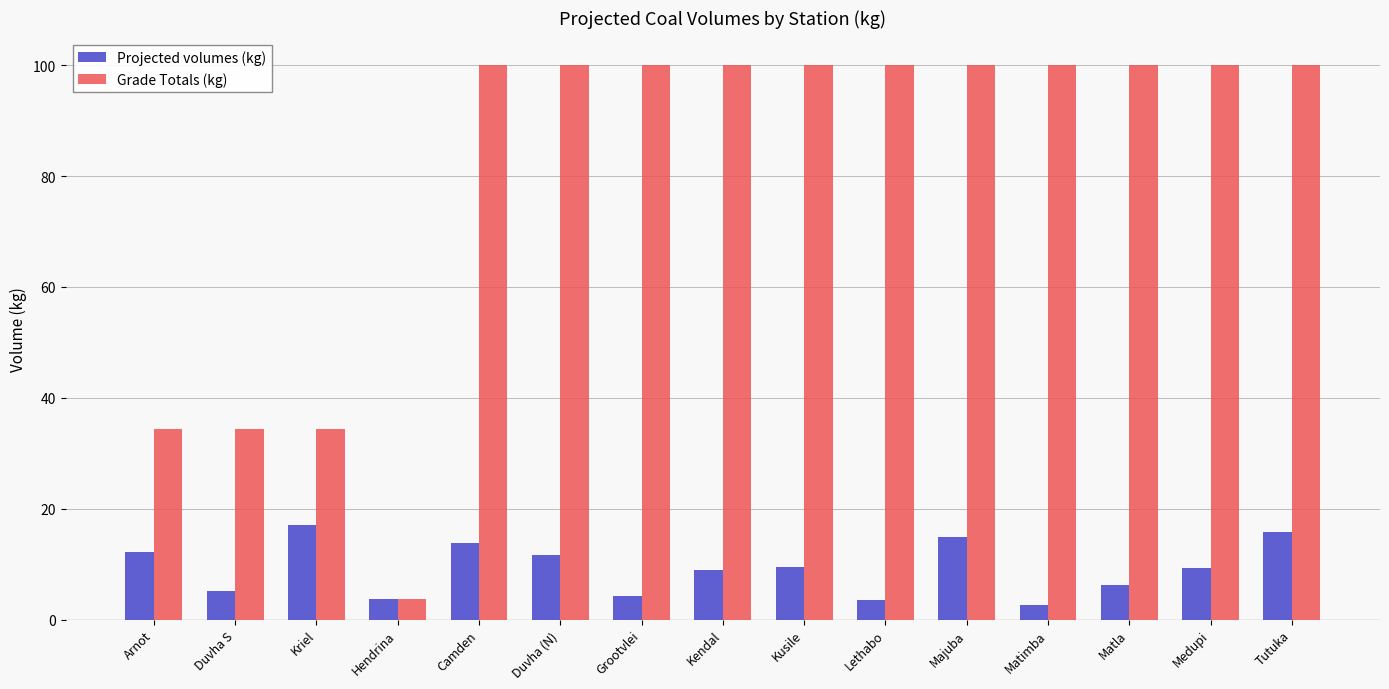

How many data points does each series have?

15